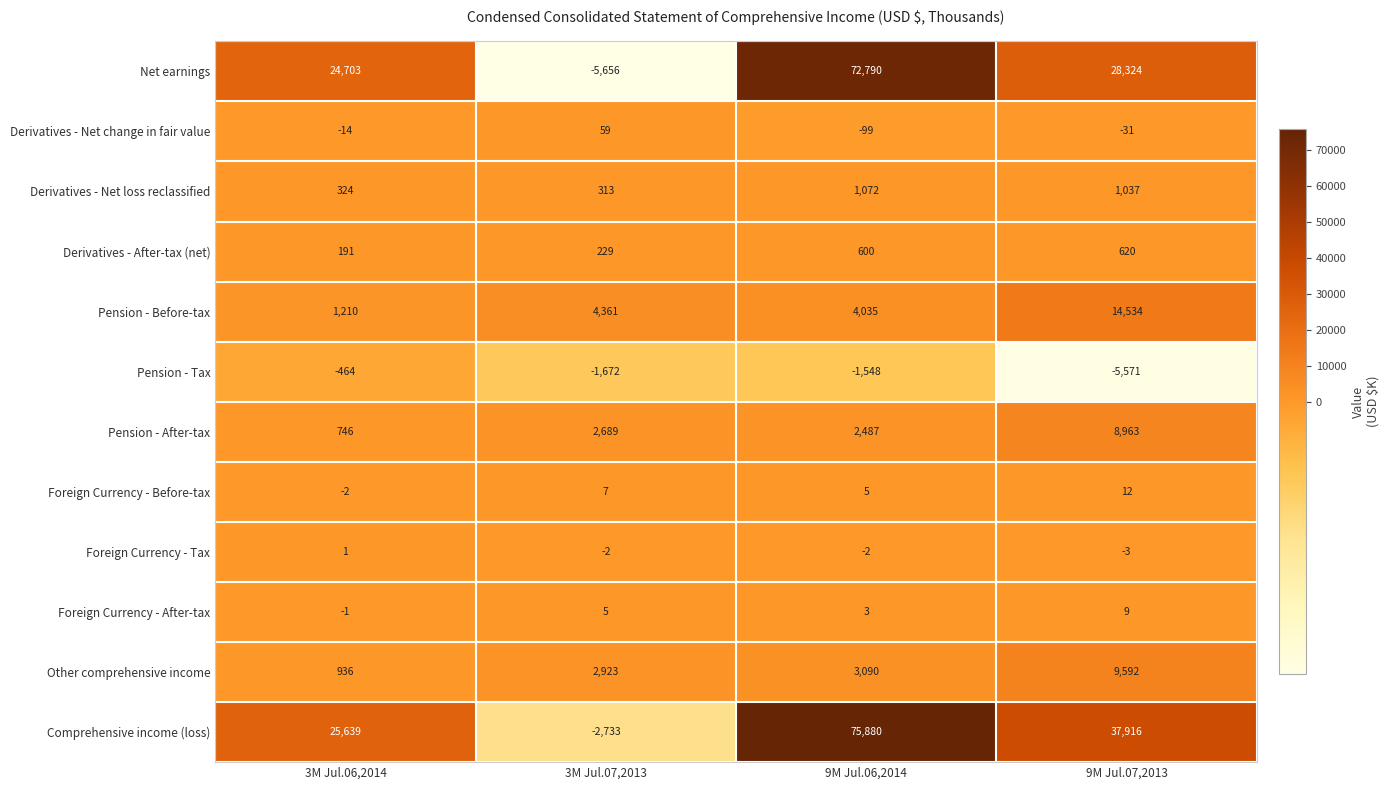

Which category has the lowest value across all series?

3M Jul.07,2013